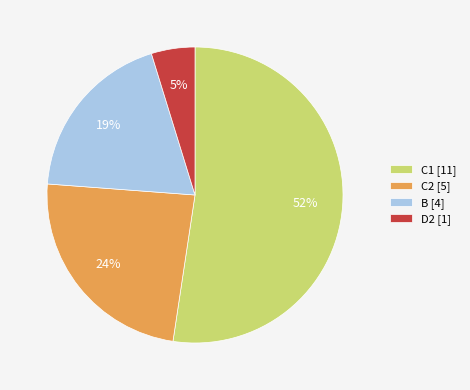

True or false: B accounts for 25% of the total.

False